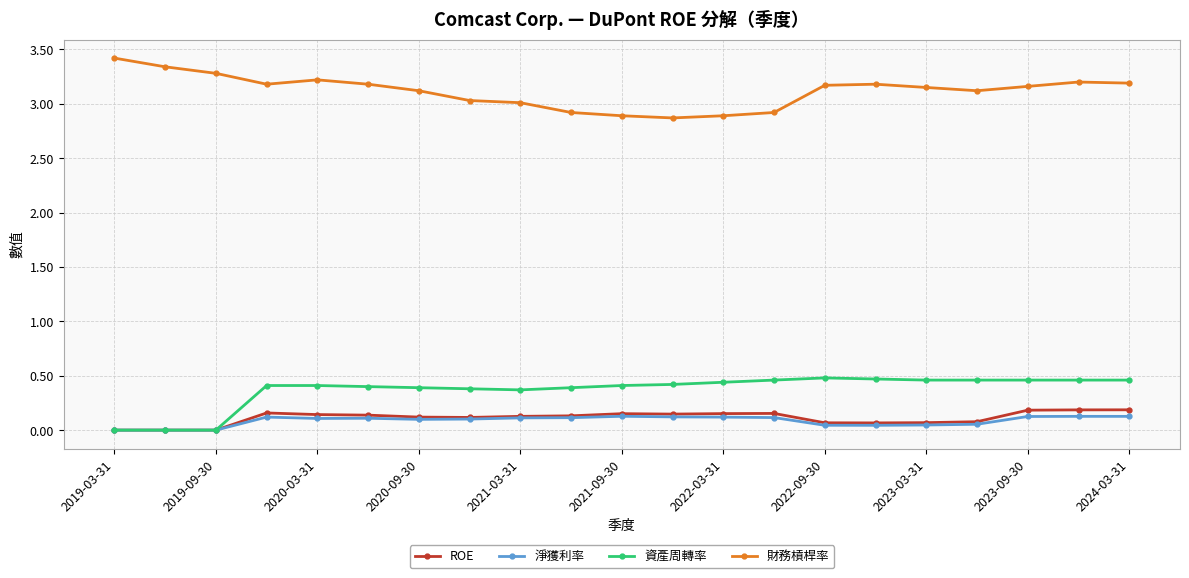

What is the maximum value for 財務槓桿率?

3.4